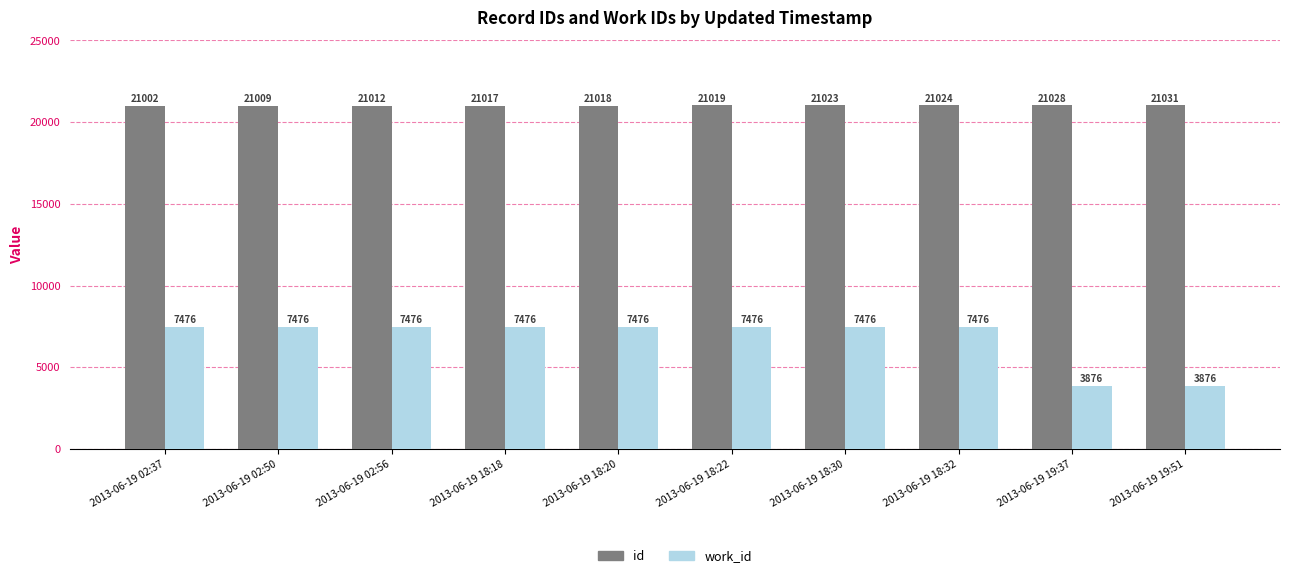

Rank the series by their average value, from highest to lowest.

id, work_id